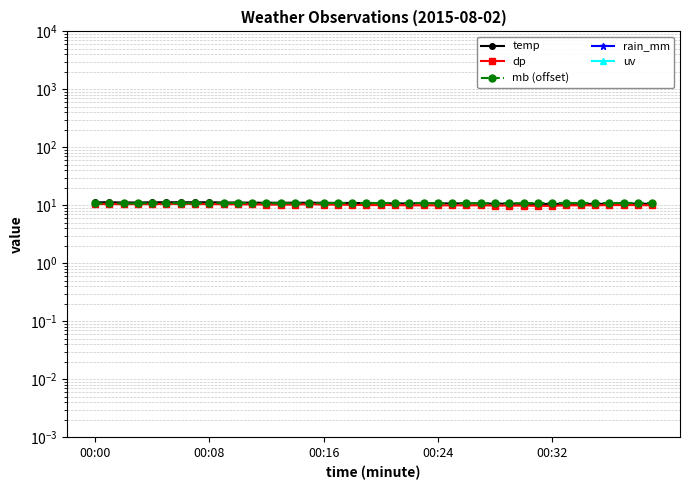

What is the total value across all series at 9?

32.6